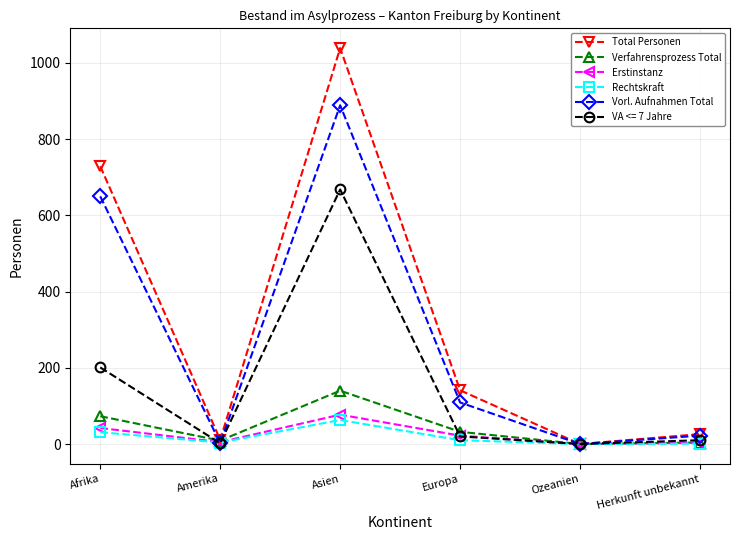

Which series has the widest spread of values?

Total Personen